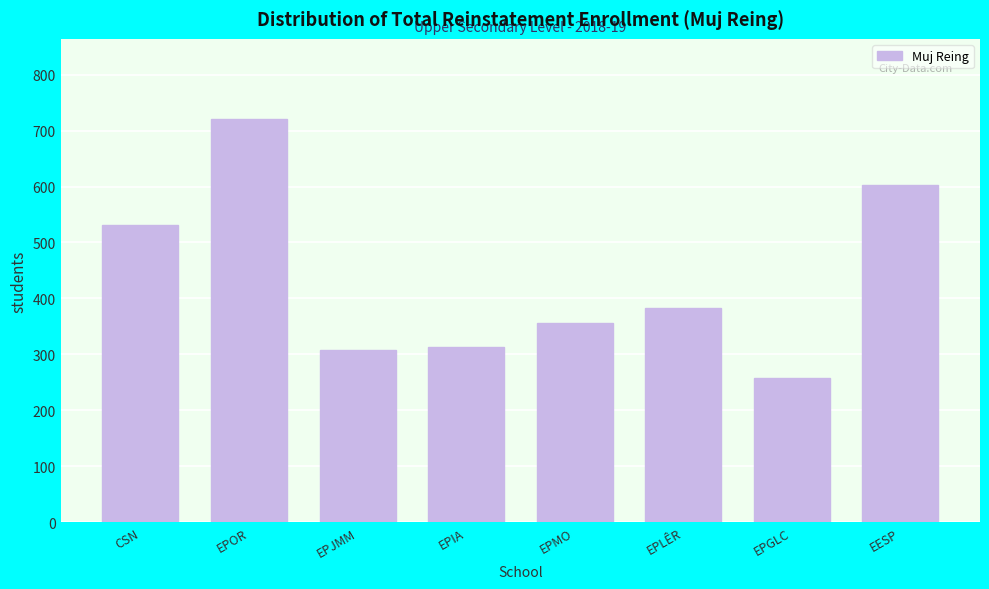

Reading left to right, extract all data points from this chart.

CSN=531	EPOR=720	EPJMM=308	EPIA=314	EPMO=356	EPLÊR=382	EPGLC=257	EESP=602